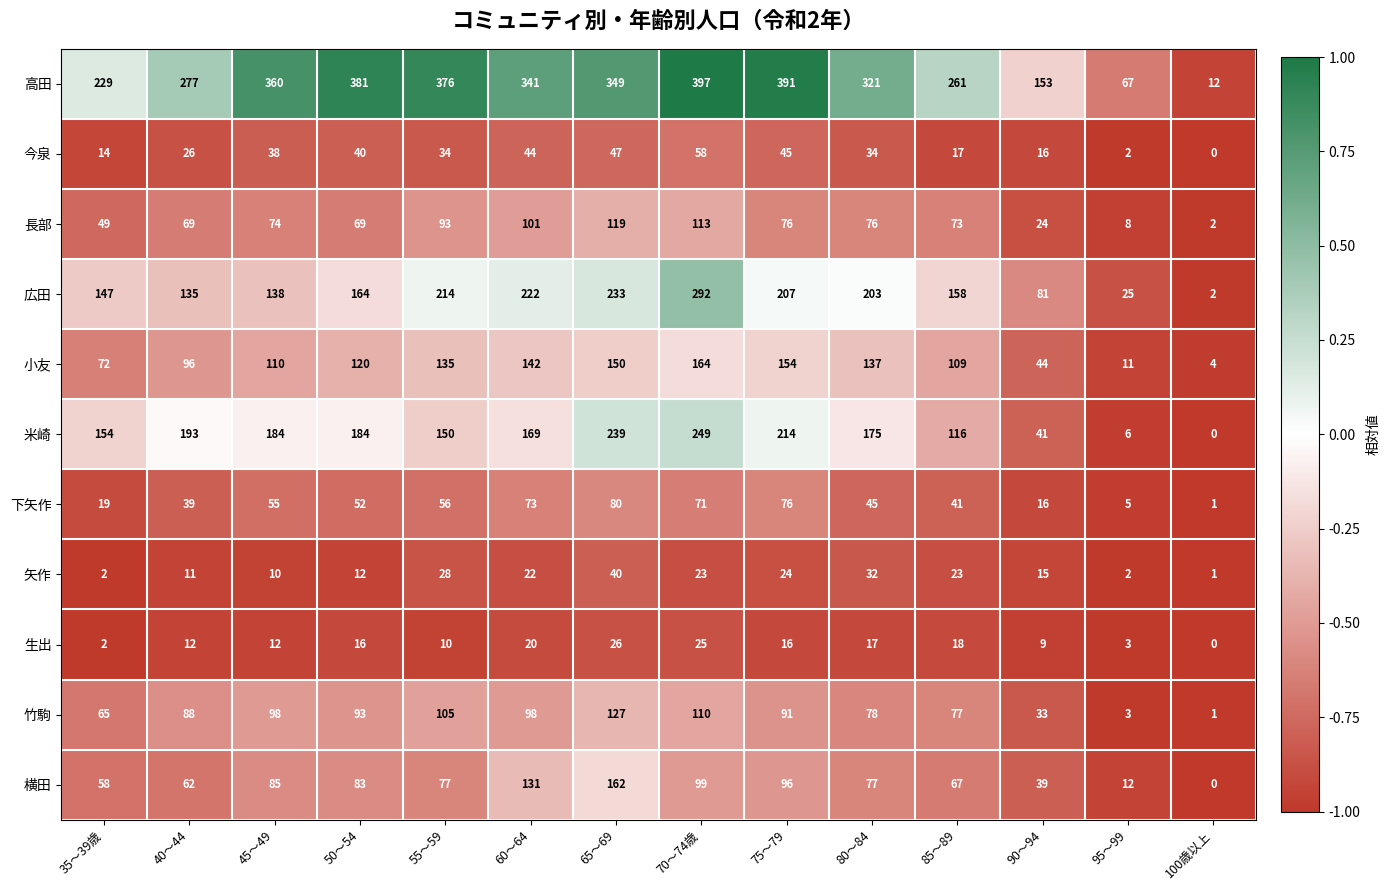

At how many categories does at least one series exceed 0?

14